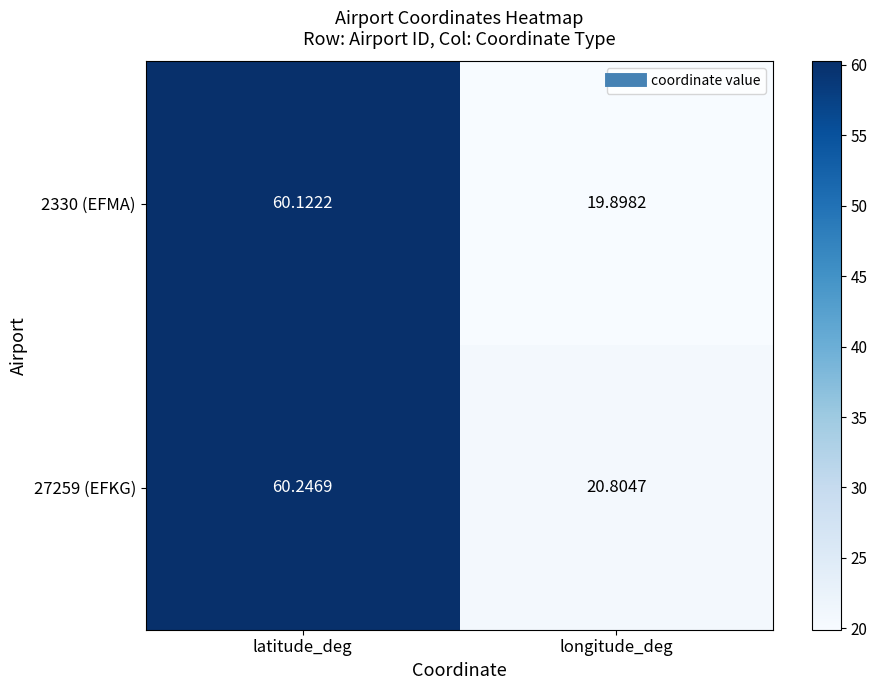

Which category has the lowest value across all series?

longitude_deg